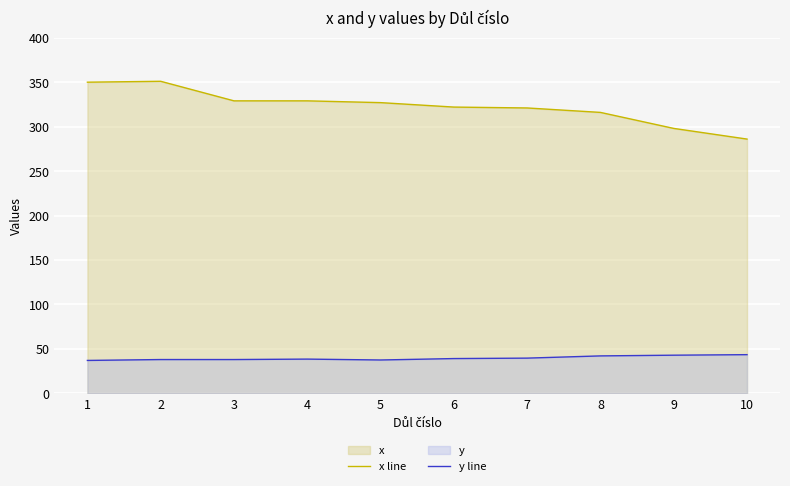

Is the value of y line at 4 greater than the value of x line at 2?

No